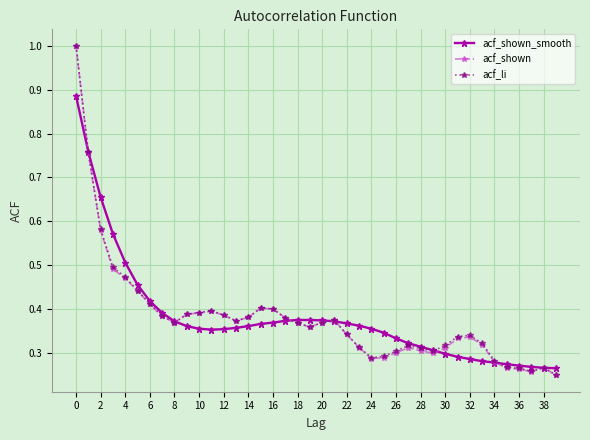

True or false: acf_li has more than 1 points higher than both neighbors.

True